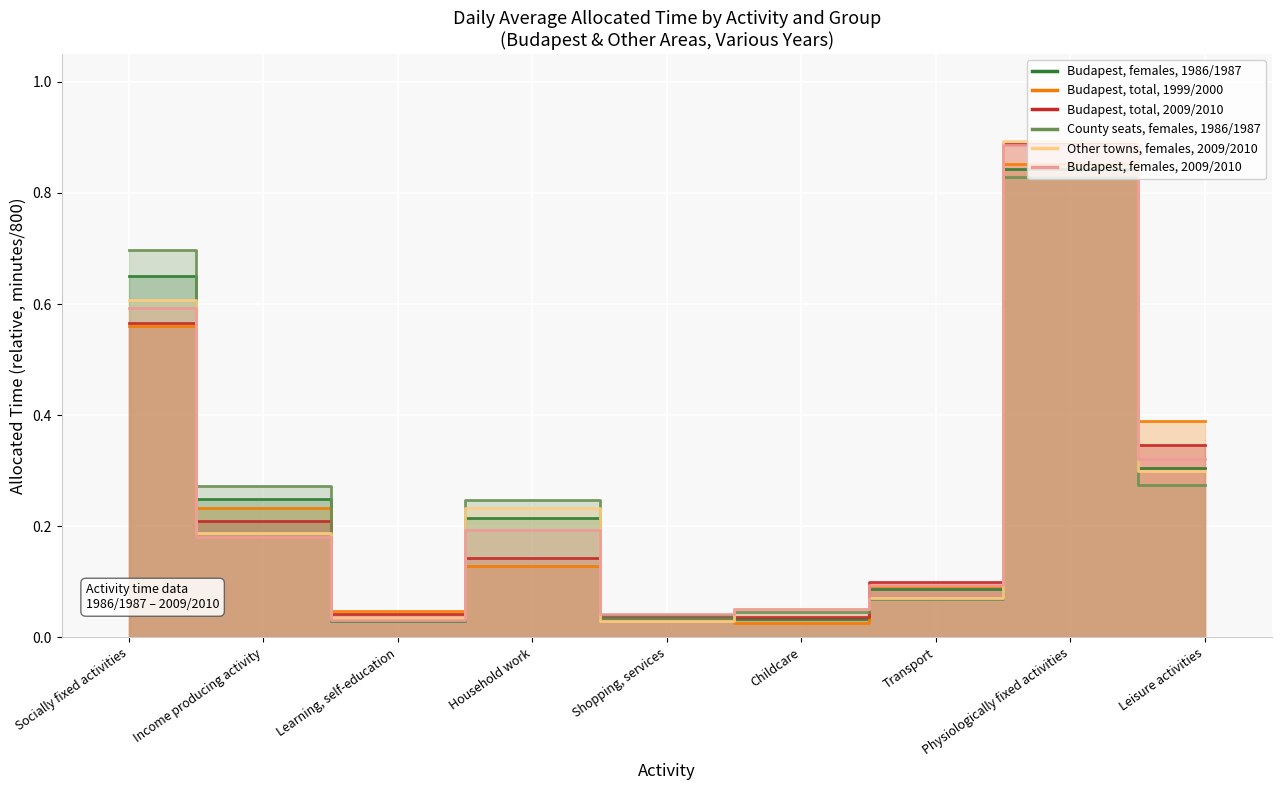

List the series in order of their peak value, highest first.

Other towns, females, 2009/2010, Budapest, total, 2009/2010, Budapest, females, 2009/2010, Budapest, total, 1999/2000, Budapest, females, 1986/1987, County seats, females, 1986/1987